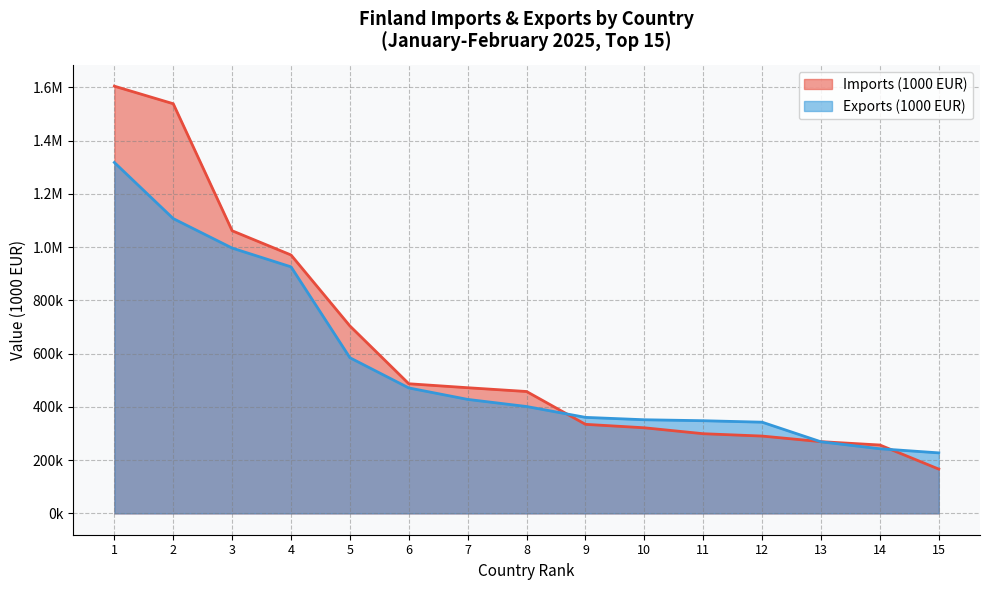

What is the value of the Exports (1000 EUR) point at the 6th from the left?

471106